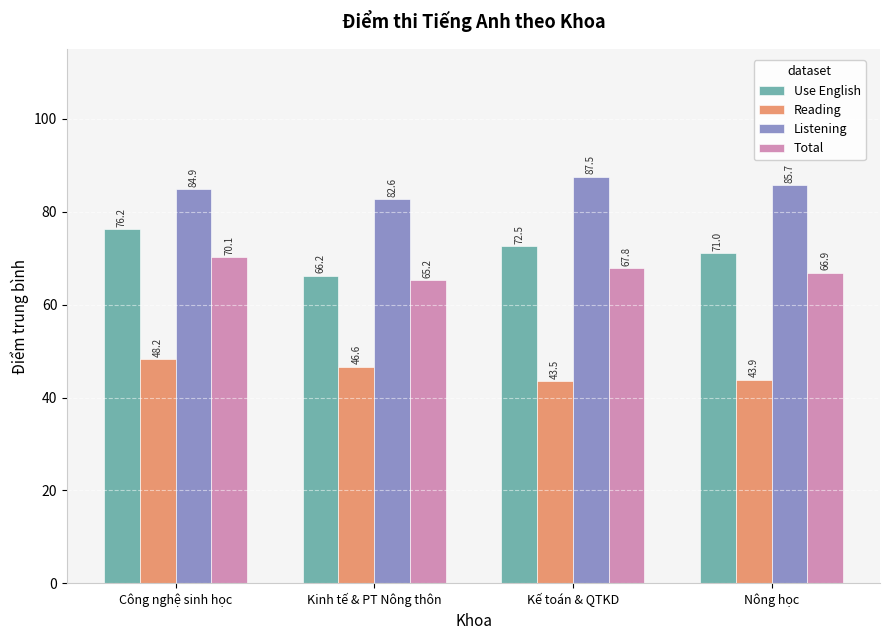

List the labels in order of Use English value, largest first.

Công nghệ sinh học, Kế toán & QTKD, Nông học, Kinh tế & PT Nông thôn